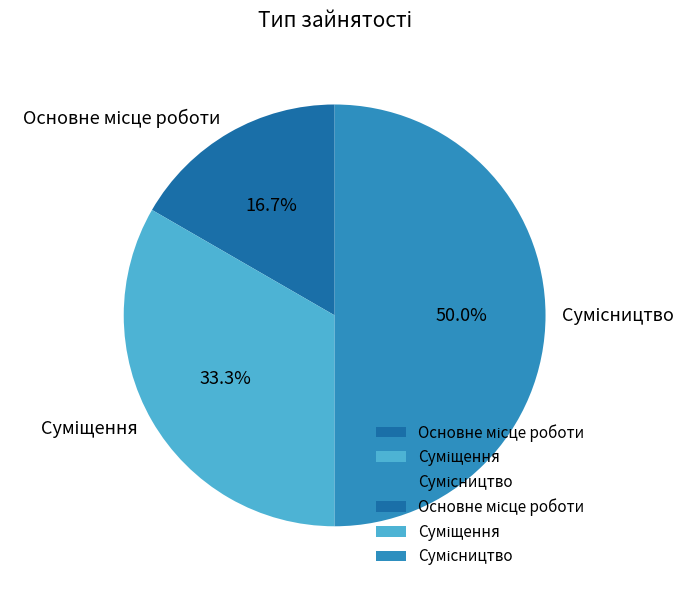

To the nearest percent, what is the average slice percentage?

33%